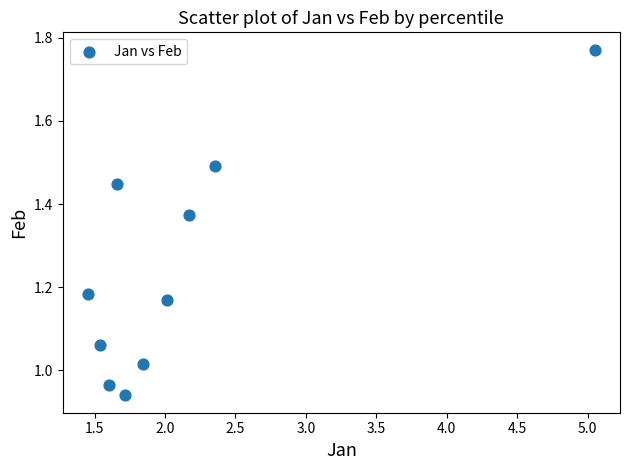

What is the average X value?

2.1